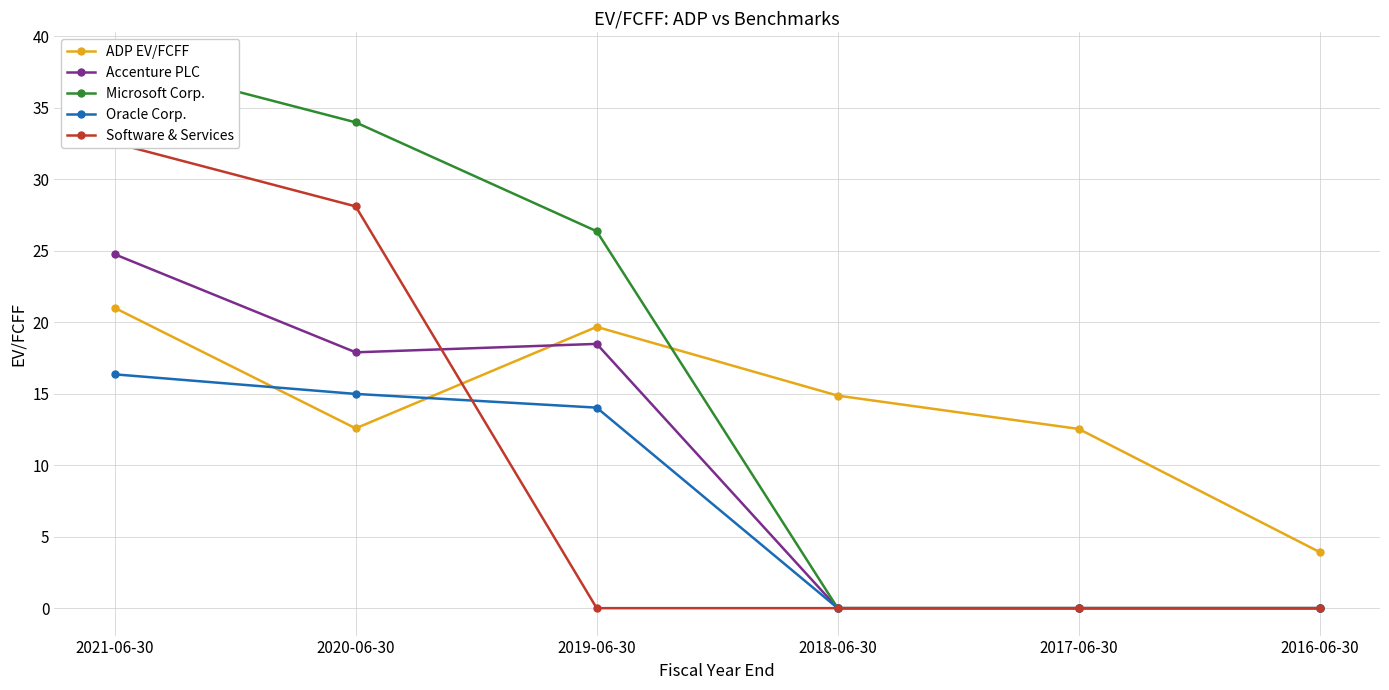

Reading right to left, transcribe all the data shown in this chart.

ADP EV/FCFF: 3.9	12.5	14.9	19.7	12.6	21.0
Accenture PLC: 0.0	0.0	0.0	18.5	17.9	24.8
Microsoft Corp.: 0.0	0.0	0.0	26.4	34.0	38.4
Oracle Corp.: 0.0	0.0	0.0	14.0	15.0	16.4
Software & Services: 0.0	0.0	0.0	0.0	28.1	32.5